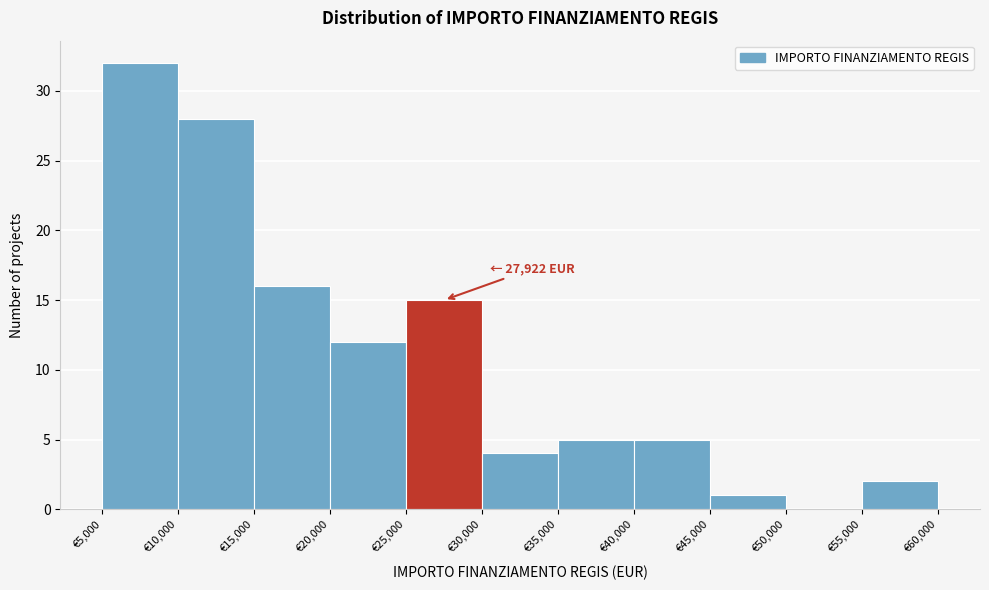

Which range on the x-axis has the tallest bar?

5000 to 10000